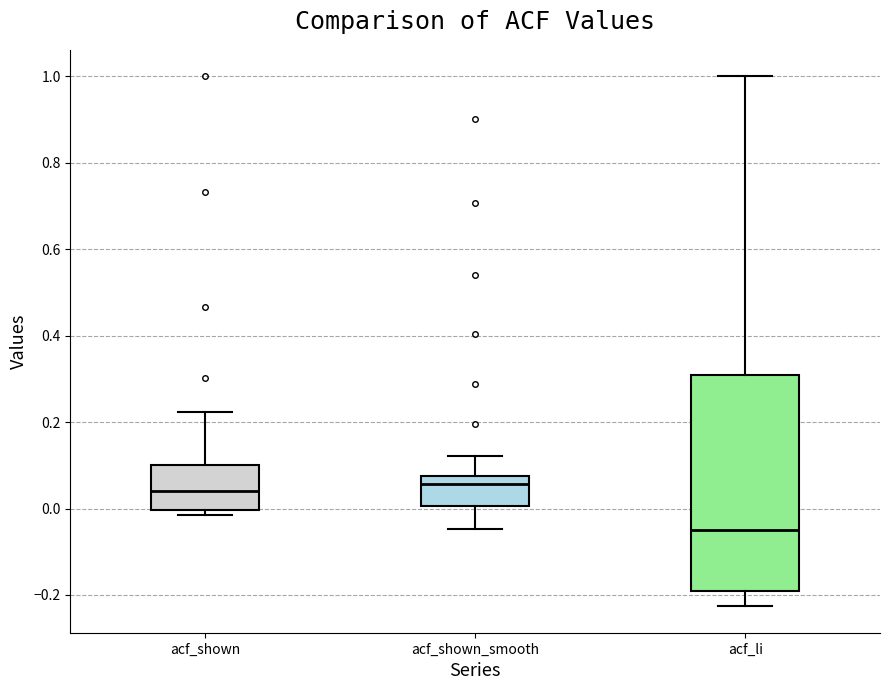

Comparing the boxes themselves (not the whiskers), which one is the tallest?

acf_li